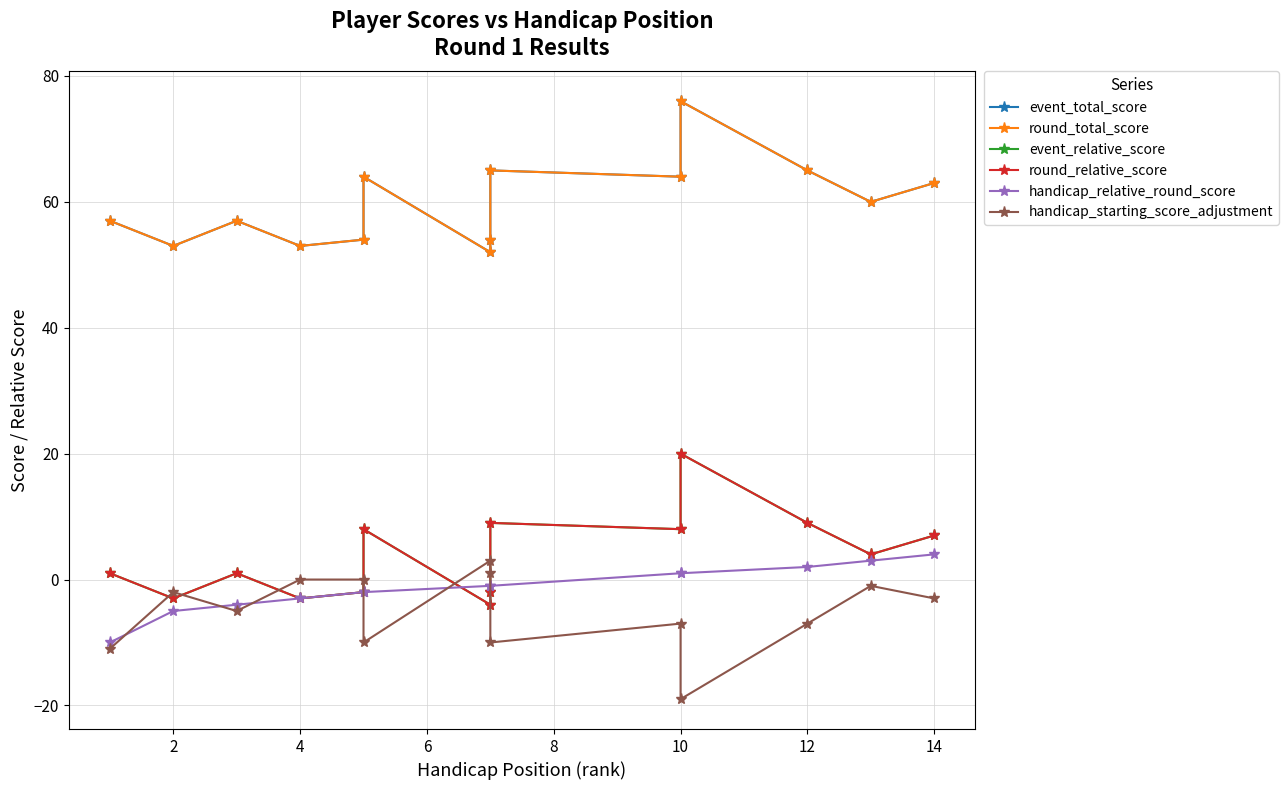

At how many categories does at least one series exceed 71?

1